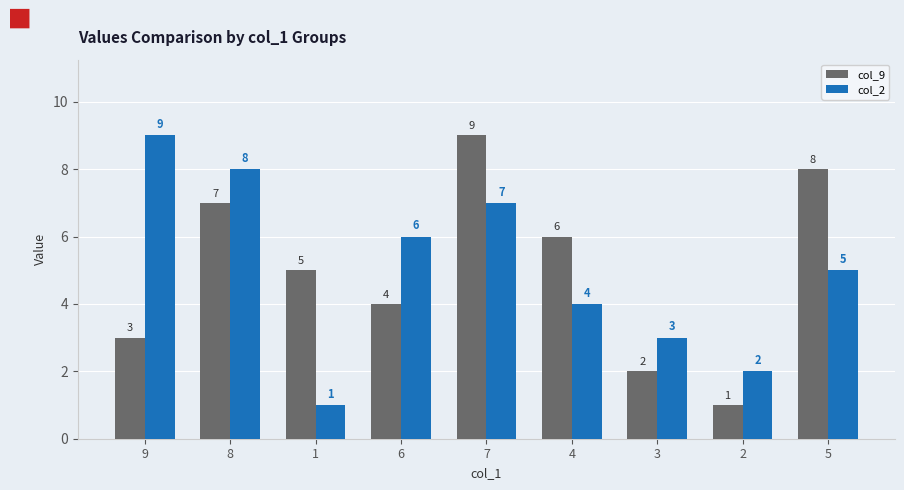

Where does the col_2 series first go above 5?

9